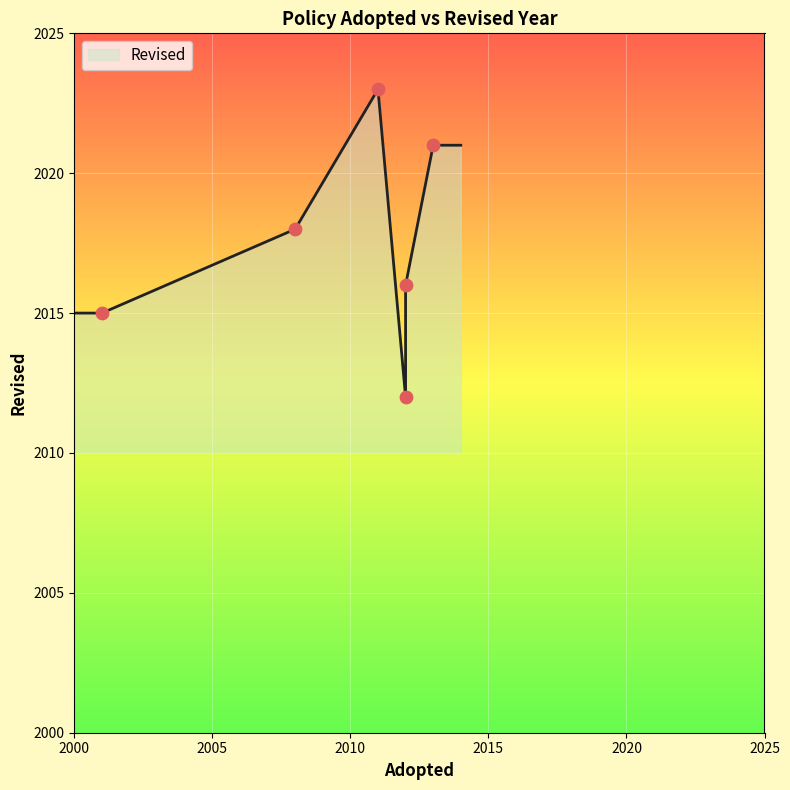

What is the ratio of the value at 2001 to the value at 2008?

1.0